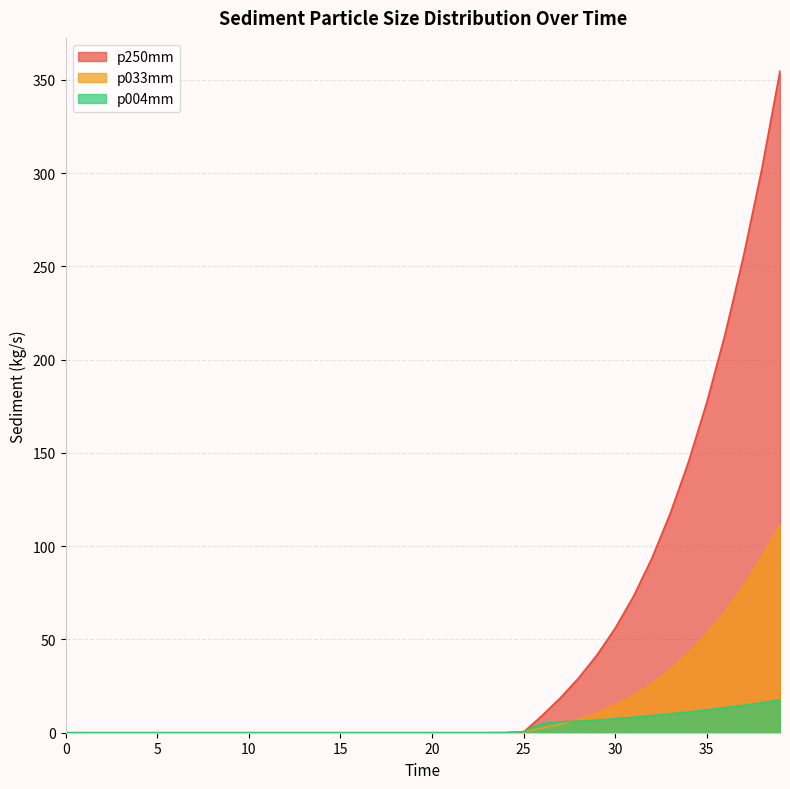

Reading left to right, extract all data points from this chart.

p250mm: 0.0=0.0	1.0=0.0	2.0=0.0	3.0=0.0	4.0=0.0	5.0=0.0	6.0=0.0	7.0=0.0	8.0=0.0	9.0=0.0	10.0=0.0	11.0=0.0	12.0=0.0	13.0=0.0	14.0=0.0	15.0=0.0	16.0=0.0	17.0=0.0	18.0=0.0	19.0=0.0	20.0=0.0	21.0=0.0	22.0=0.0	23.0=0.0	24.0=0.0	25.0=0.4	26.0=9.1	27.0=18.6	28.0=29.3	29.0=41.6	30.0=56.0	31.0=73.1	32.0=93.4	33.0=117.4	34.0=145.1	35.0=177.0	36.0=213.6	37.0=255.2	38.0=301.9	39.0=354.7
p033mm: 0.0=0.0	1.0=0.0	2.0=0.0	3.0=0.0	4.0=0.0	5.0=0.0	6.0=0.0	7.0=0.0	8.0=0.0	9.0=0.0	10.0=0.0	11.0=0.0	12.0=0.0	13.0=0.0	14.0=0.0	15.0=0.0	16.0=0.0	17.0=0.0	18.0=0.0	19.0=0.0	20.0=0.0	21.0=0.0	22.0=0.0	23.0=0.0	24.0=0.0	25.0=0.5	26.0=2.5	27.0=4.5	28.0=7.2	29.0=10.6	30.0=14.7	31.0=19.9	32.0=26.2	33.0=33.7	34.0=42.5	35.0=52.8	36.0=64.7	37.0=78.4	38.0=93.8	39.0=111.4
p004mm: 0.0=0.0	1.0=0.0	2.0=0.0	3.0=0.0	4.0=0.0	5.0=0.0	6.0=0.0	7.0=0.0	8.0=0.0	9.0=0.0	10.0=0.0	11.0=0.0	12.0=0.0	13.0=0.0	14.0=0.0	15.0=0.0	16.0=0.0	17.0=0.0	18.0=0.0	19.0=0.0	20.0=0.0	21.0=0.0	22.0=0.0	23.0=0.0	24.0=0.0	25.0=0.6	26.0=5.0	27.0=5.8	28.0=6.2	29.0=6.8	30.0=7.5	31.0=8.3	32.0=9.2	33.0=10.1	34.0=11.1	35.0=12.2	36.0=13.4	37.0=14.7	38.0=16.0	39.0=17.6